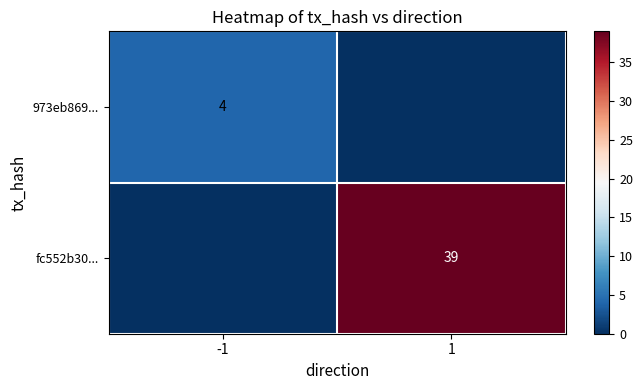

Is it true that 973eb869... equals 4 at -1?

True